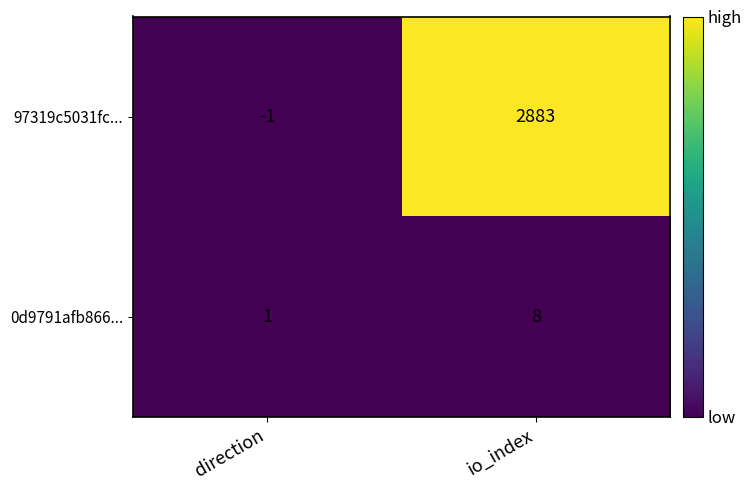

Which series has the widest spread of values?

97319c5031fc...